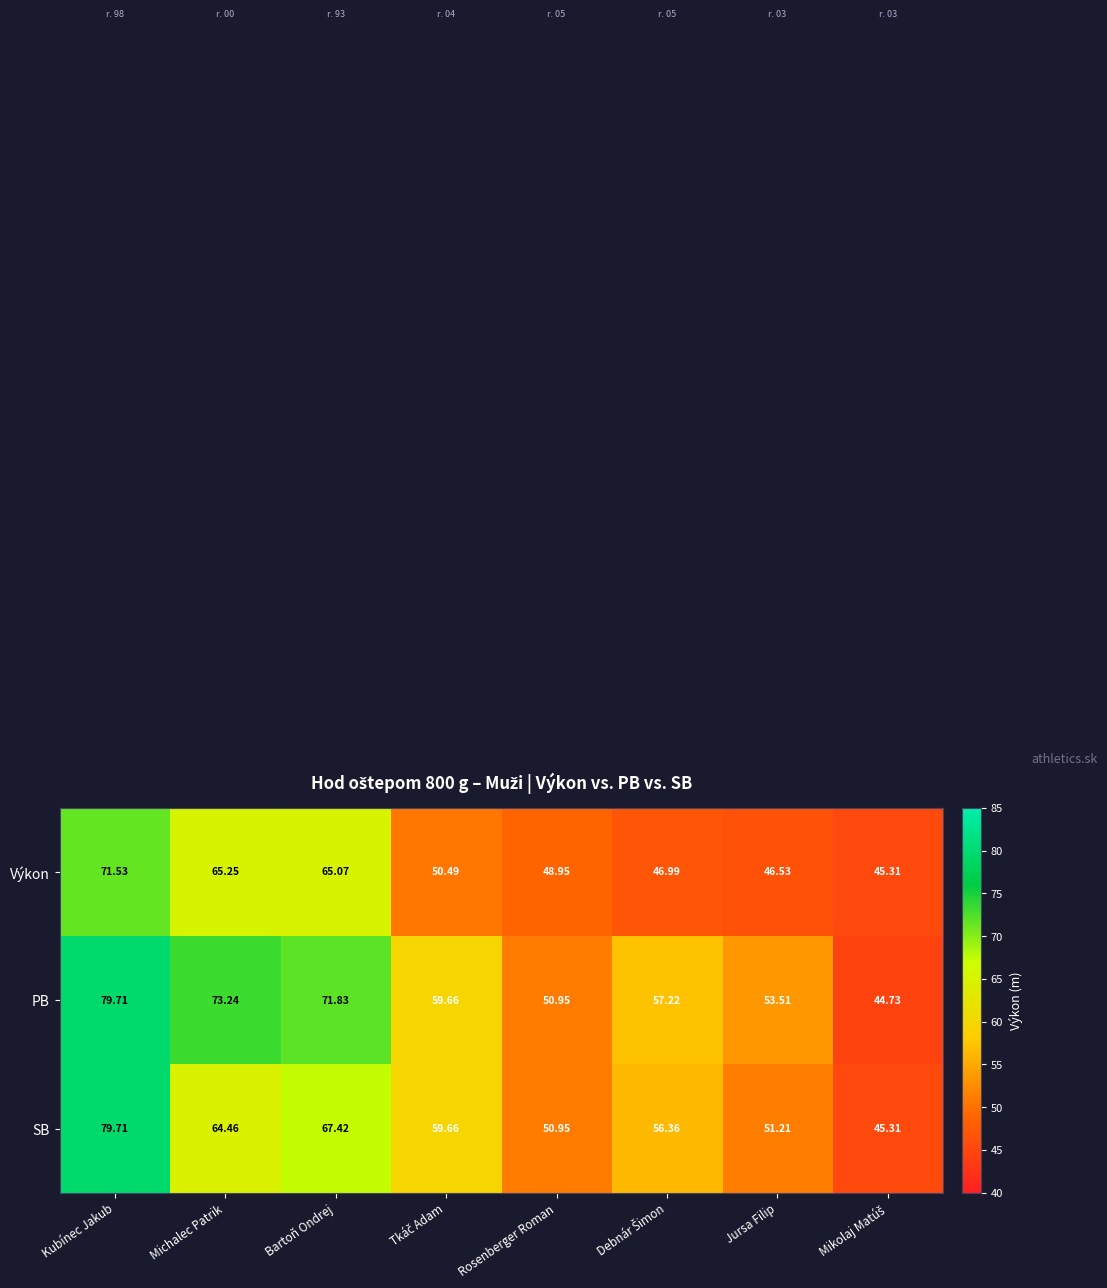

Which series has the largest total across all categories?

PB